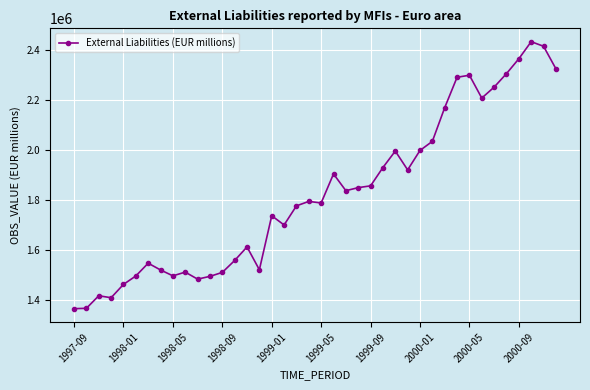

What is the minimum value shown in the chart?

1364362.2